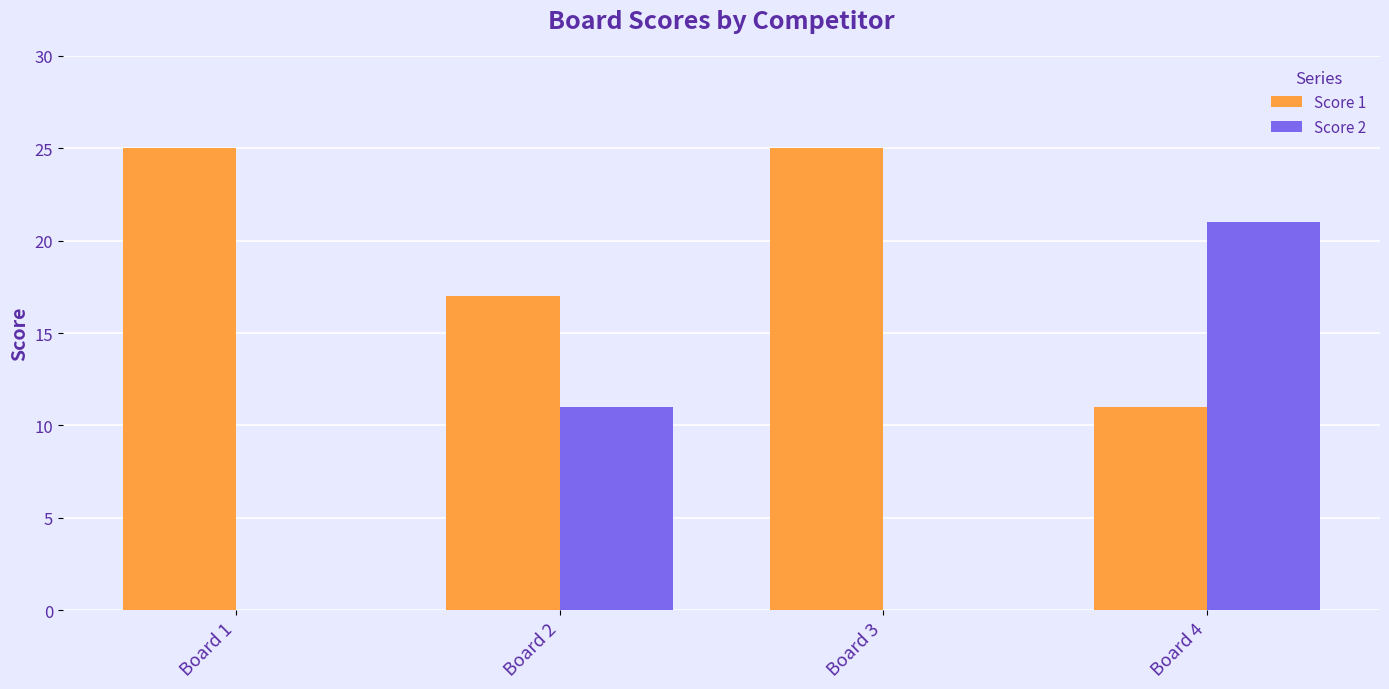

At which label is Score 1 closest to 18?

Board 2